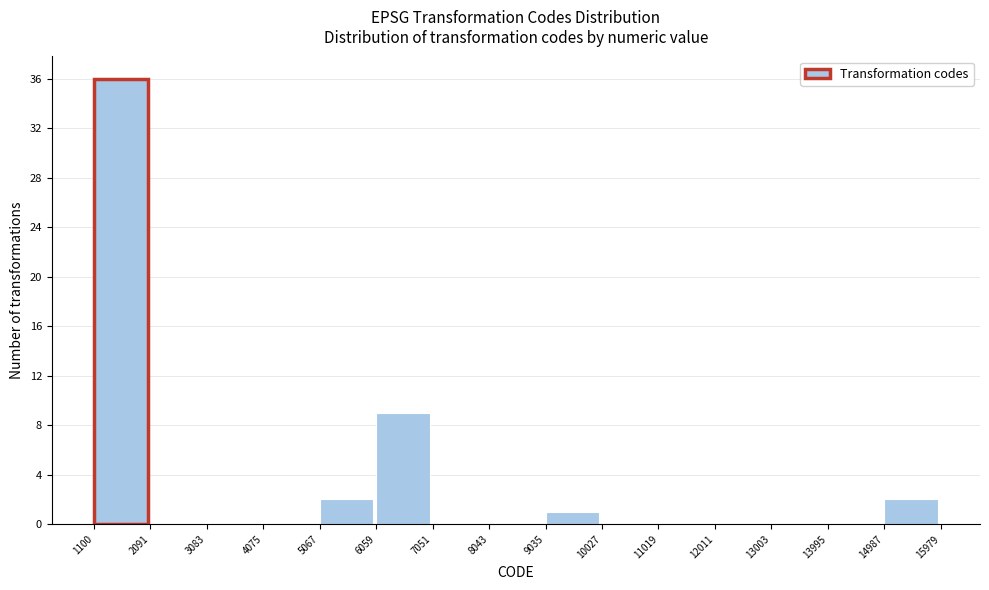

Reading left to right, list every bar in this chart as the range it spans on the x-axis followed by its height. The values are not printed on the chart, so give them approximately, as read against the axis.

1100 to 2091: 36
2091 to 3083: 0
3083 to 4075: 0
4075 to 5067: 0
5067 to 6059: 2
6059 to 7051: 9
7051 to 8043: 0
8043 to 9035: 0
9035 to 10027: 1
10027 to 11019: 0
11019 to 12011: 0
12011 to 13003: 0
13003 to 13995: 0
13995 to 14987: 0
14987 to 15979: 2